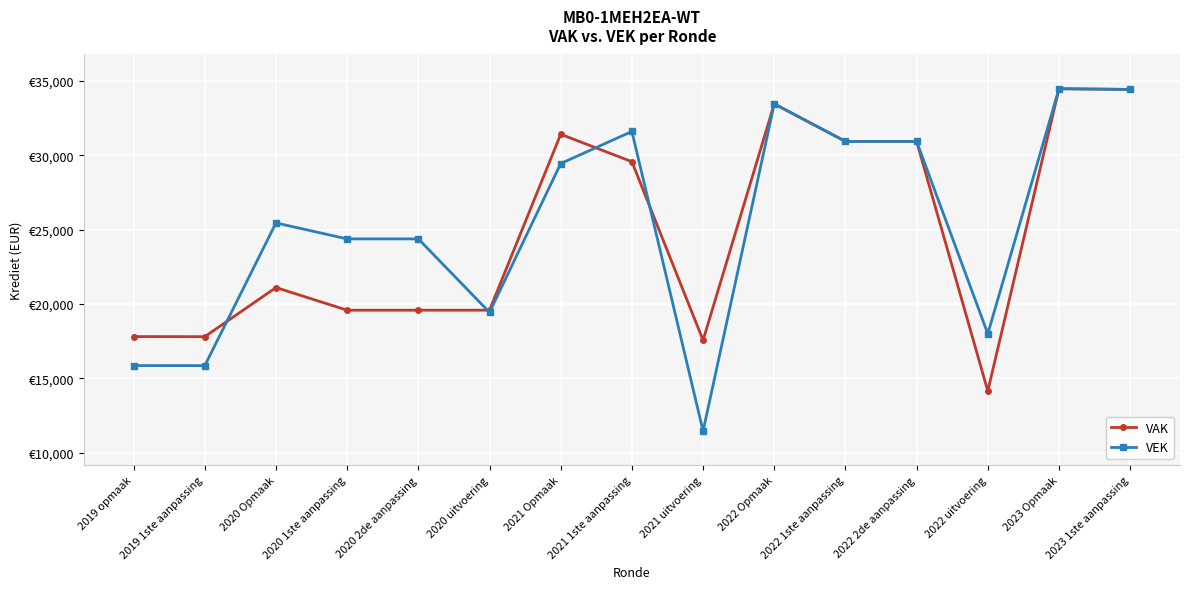

True or false: VEK has more than 2 points higher than both neighbors.

True